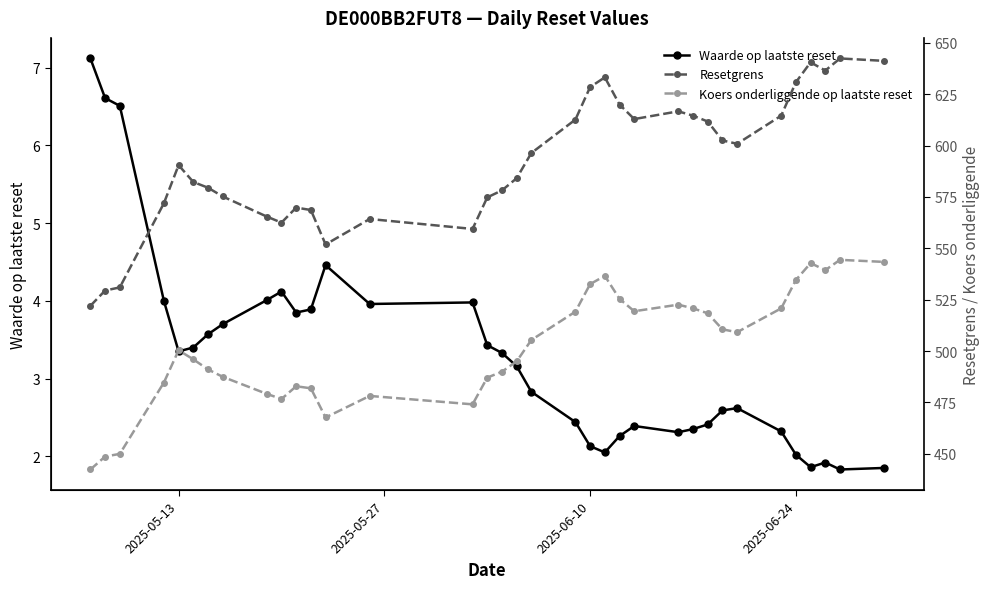

How many data points in Waarde op laatste reset are less than 3?

17